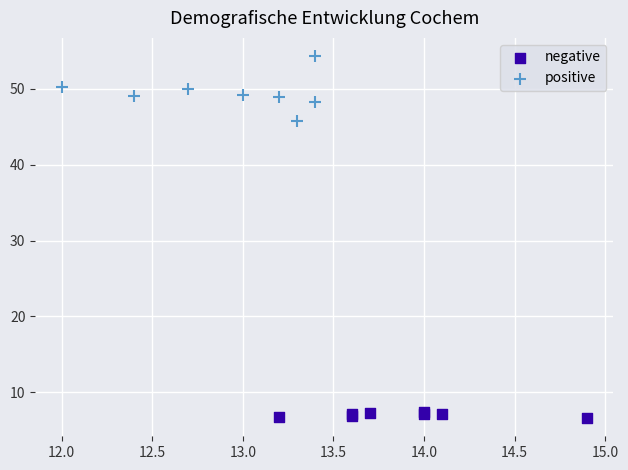

Which series reaches the minimum Y coordinate?

negative